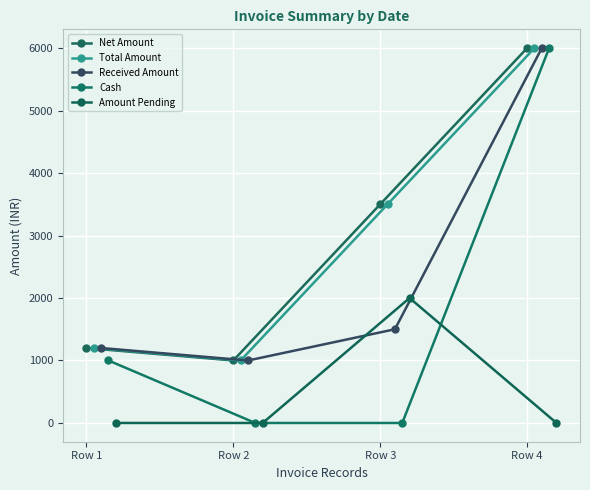

What is the minimum value for Received Amount?

1000